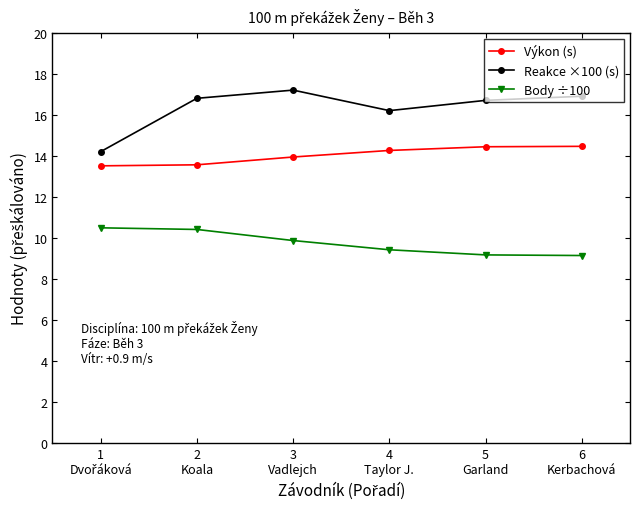

List the series in order of their peak value, lowest first.

Body ÷100, Výkon (s), Reakce ×100 (s)